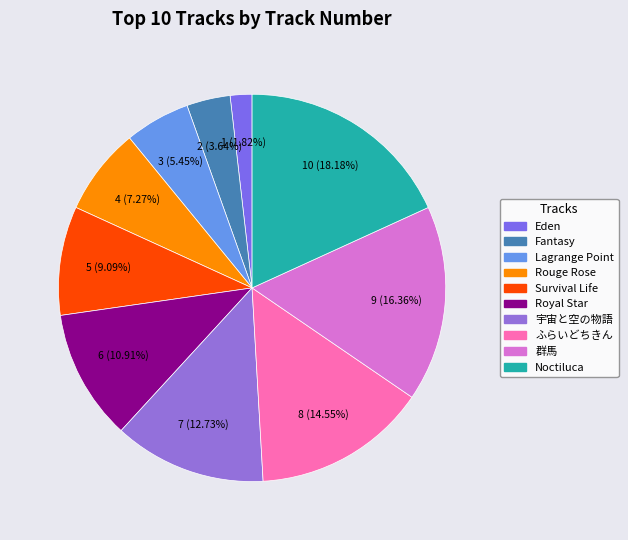

To the nearest percent, what percentage of the pie is Lagrange Point?

5%